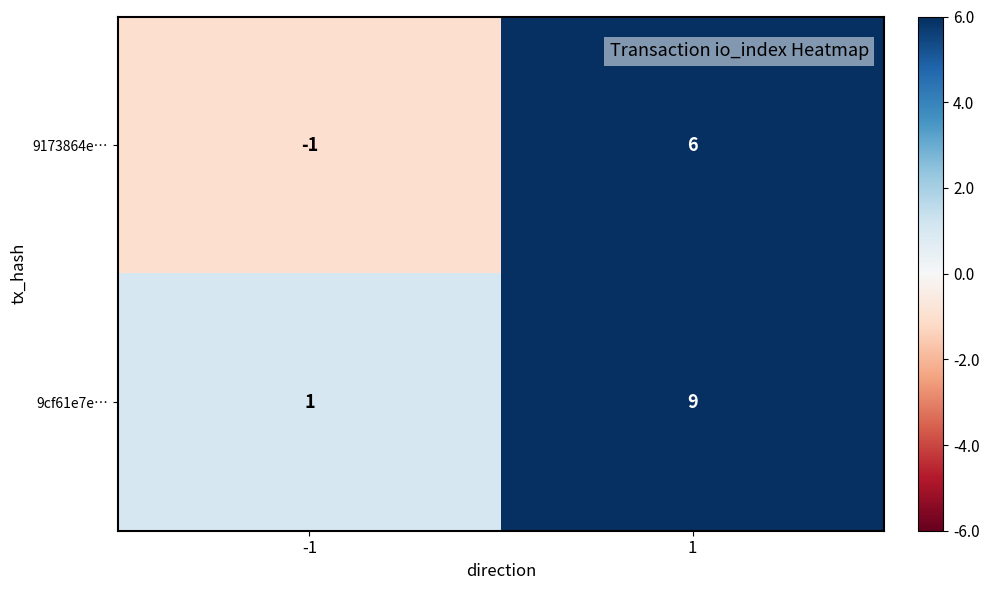

What is the maximum value shown in the chart?

9